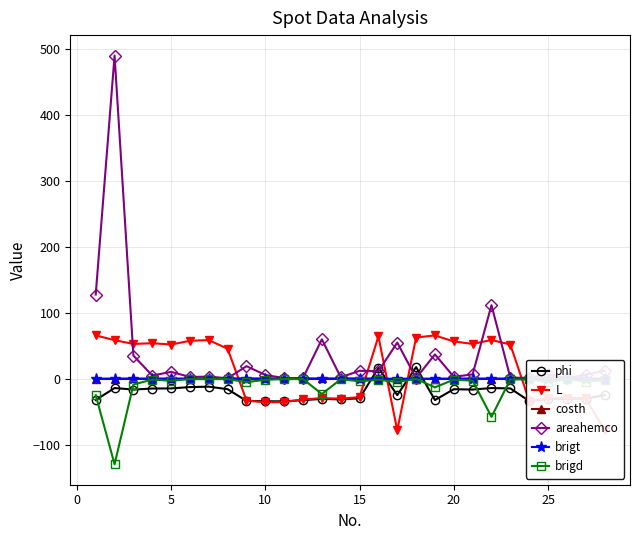

What is the lowest value of the brigd series?

-129.6